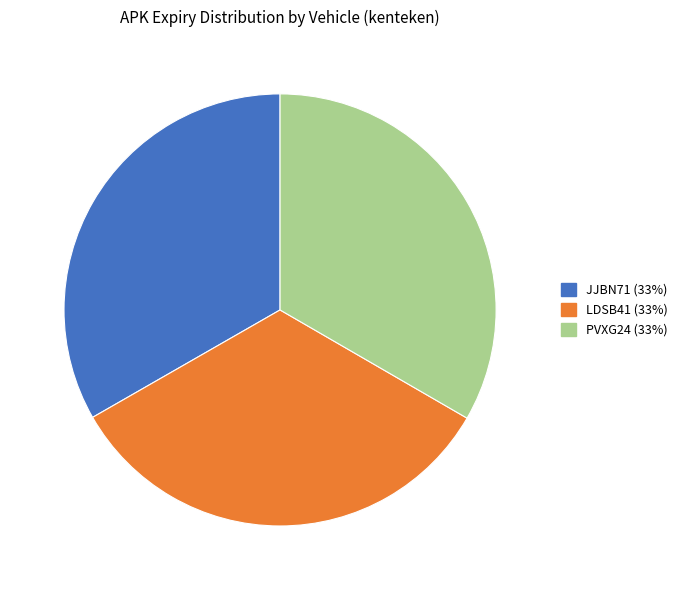

True or false: LDSB41 accounts for 26% of the total.

False